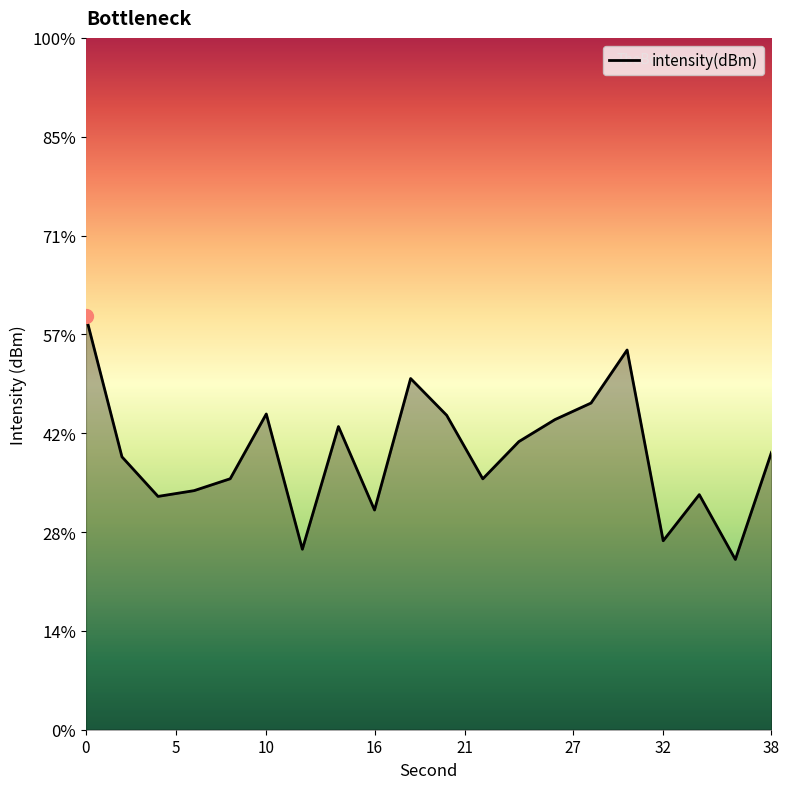

What is the change in value from 0 to 26?

-2.1